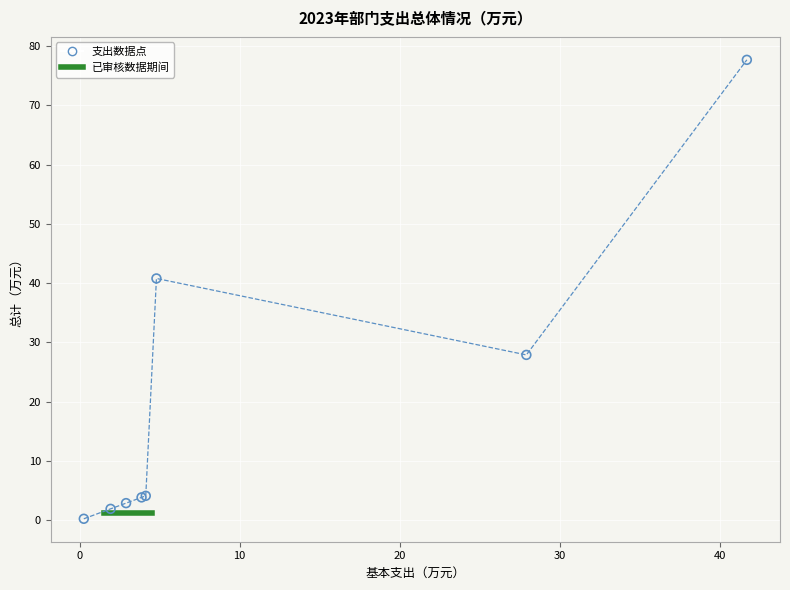

What Y value in the scatter plot is closest to 38?

40.8